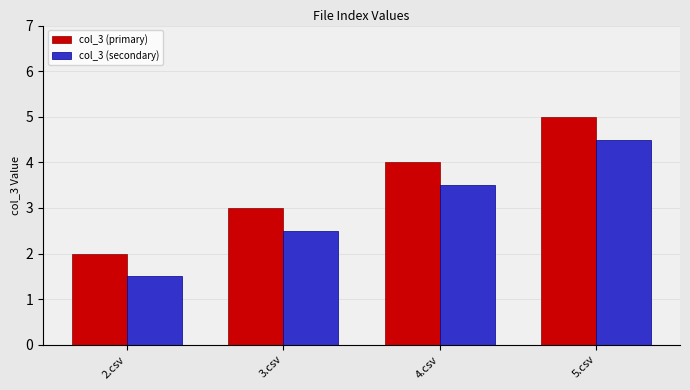

How many bars are there in each group?

2